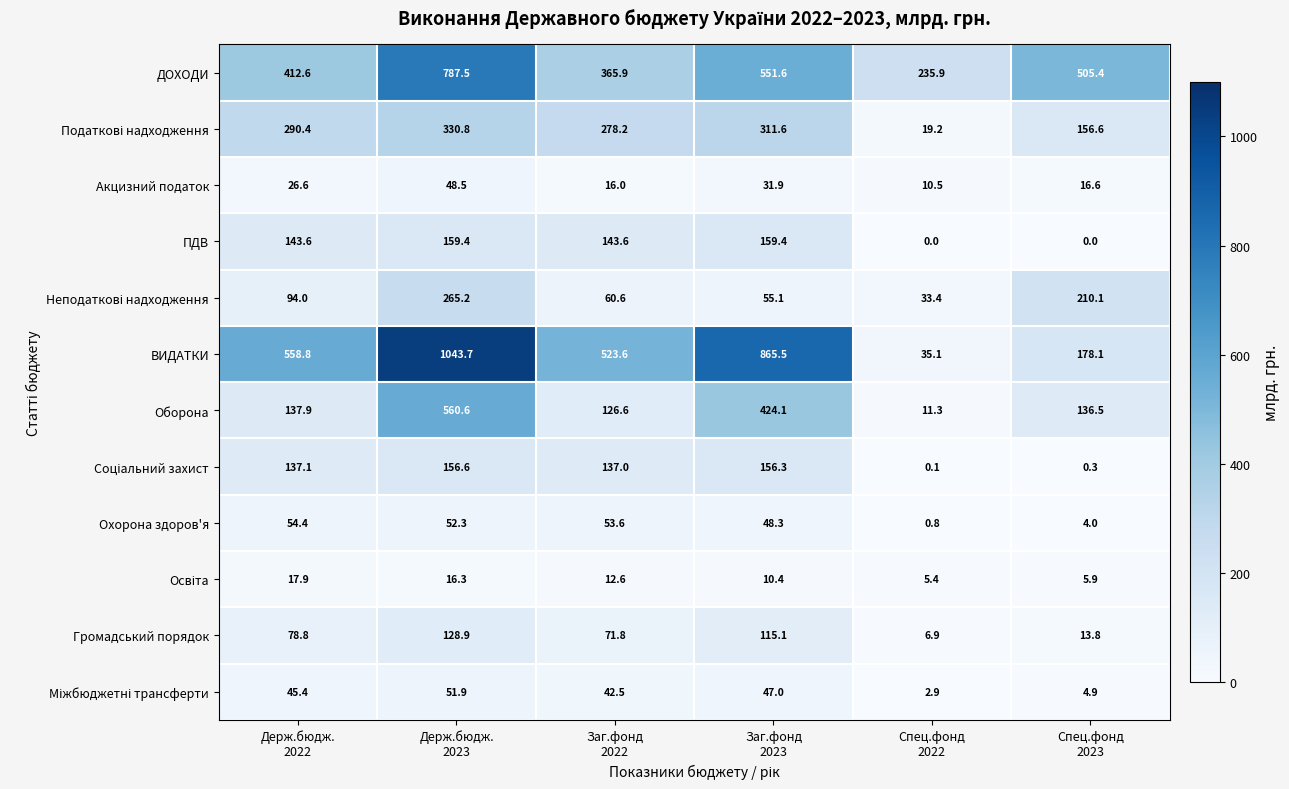

Which category has the highest value across all series?

Держ.бюдж.
2023